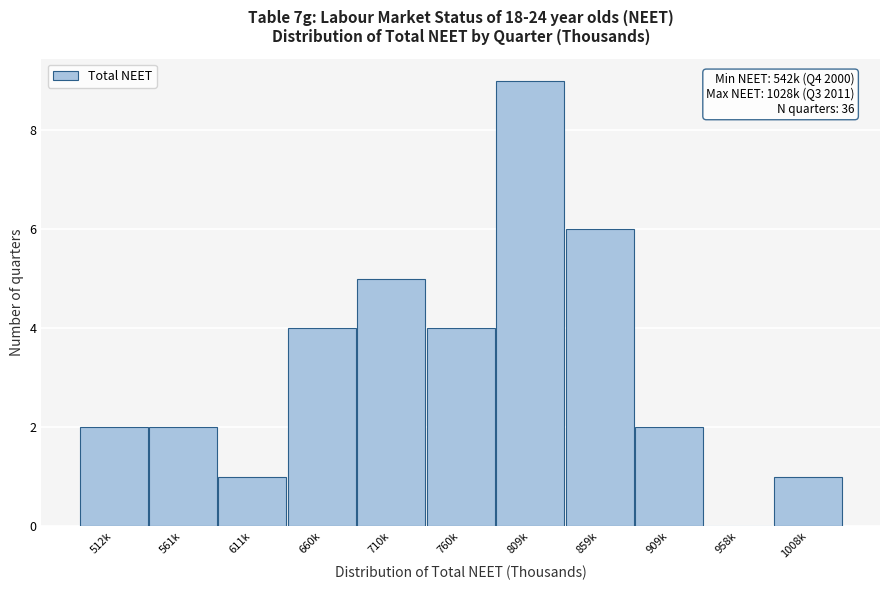

Reading left to right, transcribe all the data shown in this chart.

512k=2	561k=2	611k=1	660k=4	710k=5	760k=4	809k=9	859k=6	909k=2	958k=0	1008k=1